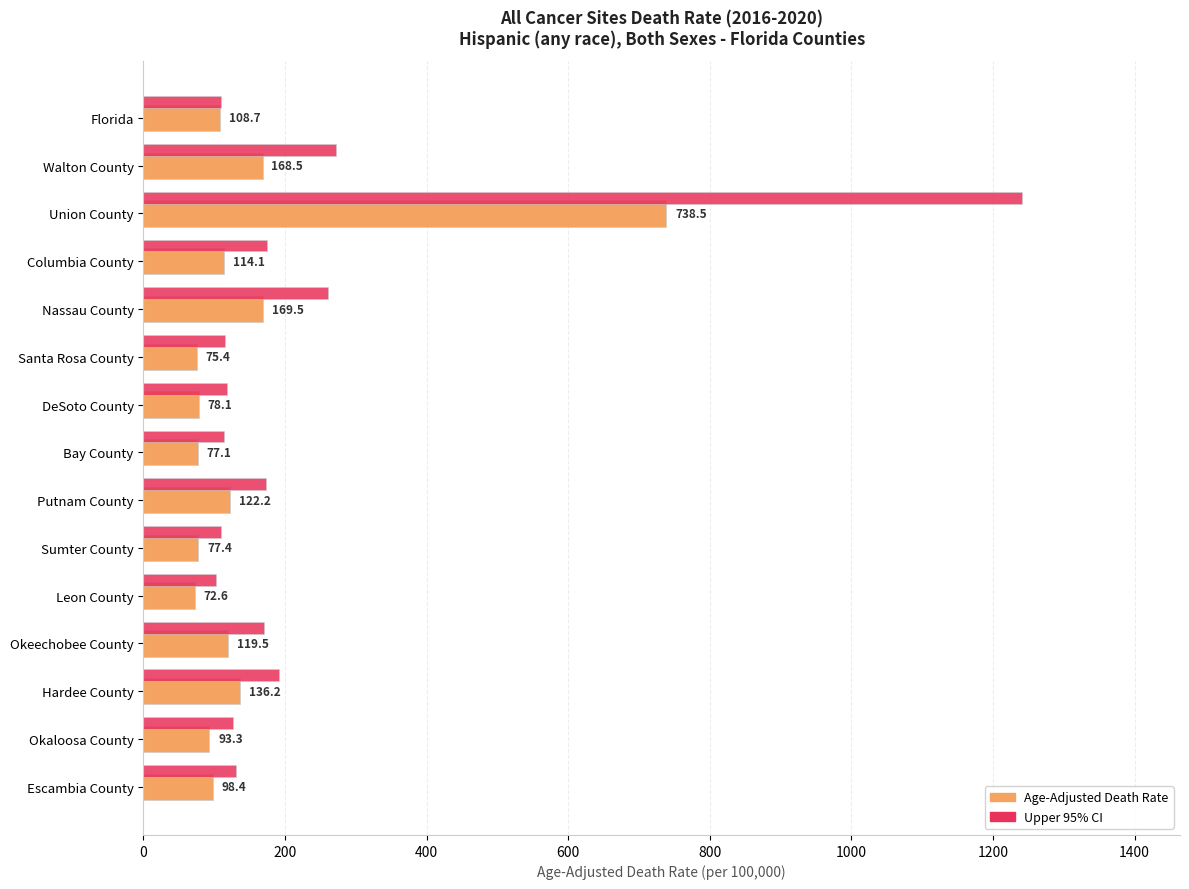

Is the value of Upper 95% CI at Bay County greater than the value of Age-Adjusted Death Rate at Okeechobee County?

No